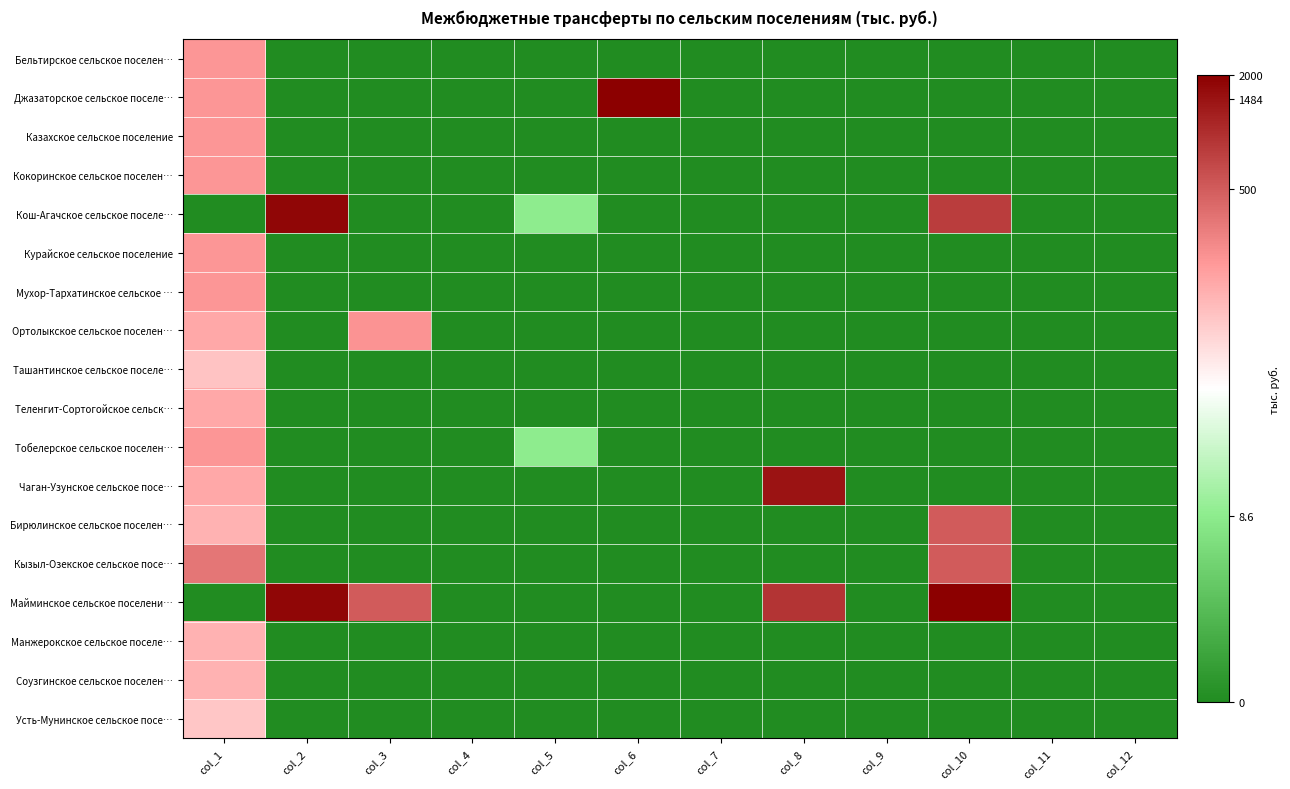

Reading left to right, what are all the values shown in this chart?

Бельтирское сельское поселен…: col_1=5.4	col_2=0.0	col_3=0.0	col_4=0.0	col_5=0.0	col_6=0.0	col_7=0.0	col_8=0.0	col_9=0.0	col_10=0.0	col_11=0.0	col_12=0.0
Джазаторское сельское поселе…: col_1=5.4	col_2=0.0	col_3=0.0	col_4=0.0	col_5=0.0	col_6=7.6	col_7=0.0	col_8=0.0	col_9=0.0	col_10=0.0	col_11=0.0	col_12=0.0
Казахское сельское поселение: col_1=5.4	col_2=0.0	col_3=0.0	col_4=0.0	col_5=0.0	col_6=0.0	col_7=0.0	col_8=0.0	col_9=0.0	col_10=0.0	col_11=0.0	col_12=0.0
Кокоринское сельское поселен…: col_1=5.4	col_2=0.0	col_3=0.0	col_4=0.0	col_5=0.0	col_6=0.0	col_7=0.0	col_8=0.0	col_9=0.0	col_10=0.0	col_11=0.0	col_12=0.0
Кош-Агачское сельское поселе…: col_1=0.0	col_2=7.5	col_3=0.0	col_4=0.0	col_5=2.3	col_6=0.0	col_7=0.0	col_8=0.0	col_9=0.0	col_10=6.7	col_11=0.0	col_12=0.0
Курайское сельское поселение: col_1=5.4	col_2=0.0	col_3=0.0	col_4=0.0	col_5=0.0	col_6=0.0	col_7=0.0	col_8=0.0	col_9=0.0	col_10=0.0	col_11=0.0	col_12=0.0
Мухор-Тархатинское сельское …: col_1=5.4	col_2=0.0	col_3=0.0	col_4=0.0	col_5=0.0	col_6=0.0	col_7=0.0	col_8=0.0	col_9=0.0	col_10=0.0	col_11=0.0	col_12=0.0
Ортолыкское сельское поселен…: col_1=5.1	col_2=0.0	col_3=5.4	col_4=0.0	col_5=0.0	col_6=0.0	col_7=0.0	col_8=0.0	col_9=0.0	col_10=0.0	col_11=0.0	col_12=0.0
Ташантинское сельское поселе…: col_1=4.7	col_2=0.0	col_3=0.0	col_4=0.0	col_5=0.0	col_6=0.0	col_7=0.0	col_8=0.0	col_9=0.0	col_10=0.0	col_11=0.0	col_12=0.0
Теленгит-Сортогойское сельск…: col_1=5.1	col_2=0.0	col_3=0.0	col_4=0.0	col_5=0.0	col_6=0.0	col_7=0.0	col_8=0.0	col_9=0.0	col_10=0.0	col_11=0.0	col_12=0.0
Тобелерское сельское поселен…: col_1=5.4	col_2=0.0	col_3=0.0	col_4=0.0	col_5=2.3	col_6=0.0	col_7=0.0	col_8=0.0	col_9=0.0	col_10=0.0	col_11=0.0	col_12=0.0
Чаган-Узунское сельское посе…: col_1=5.1	col_2=0.0	col_3=0.0	col_4=0.0	col_5=0.0	col_6=0.0	col_7=0.0	col_8=7.3	col_9=0.0	col_10=0.0	col_11=0.0	col_12=0.0
Бирюлинское сельское поселен…: col_1=4.9	col_2=0.0	col_3=0.0	col_4=0.0	col_5=0.0	col_6=0.0	col_7=0.0	col_8=0.0	col_9=0.0	col_10=6.2	col_11=0.0	col_12=0.0
Кызыл-Озекское сельское посе…: col_1=5.8	col_2=0.0	col_3=0.0	col_4=0.0	col_5=0.0	col_6=0.0	col_7=0.0	col_8=0.0	col_9=0.0	col_10=6.2	col_11=0.0	col_12=0.0
Майминское сельское поселени…: col_1=0.0	col_2=7.5	col_3=6.2	col_4=0.0	col_5=0.0	col_6=0.0	col_7=0.0	col_8=6.8	col_9=0.0	col_10=7.6	col_11=0.0	col_12=0.0
Манжерокское сельское поселе…: col_1=4.9	col_2=0.0	col_3=0.0	col_4=0.0	col_5=0.0	col_6=0.0	col_7=0.0	col_8=0.0	col_9=0.0	col_10=0.0	col_11=0.0	col_12=0.0
Соузгинское сельское поселен…: col_1=4.9	col_2=0.0	col_3=0.0	col_4=0.0	col_5=0.0	col_6=0.0	col_7=0.0	col_8=0.0	col_9=0.0	col_10=0.0	col_11=0.0	col_12=0.0
Усть-Мунинское сельское посе…: col_1=4.6	col_2=0.0	col_3=0.0	col_4=0.0	col_5=0.0	col_6=0.0	col_7=0.0	col_8=0.0	col_9=0.0	col_10=0.0	col_11=0.0	col_12=0.0